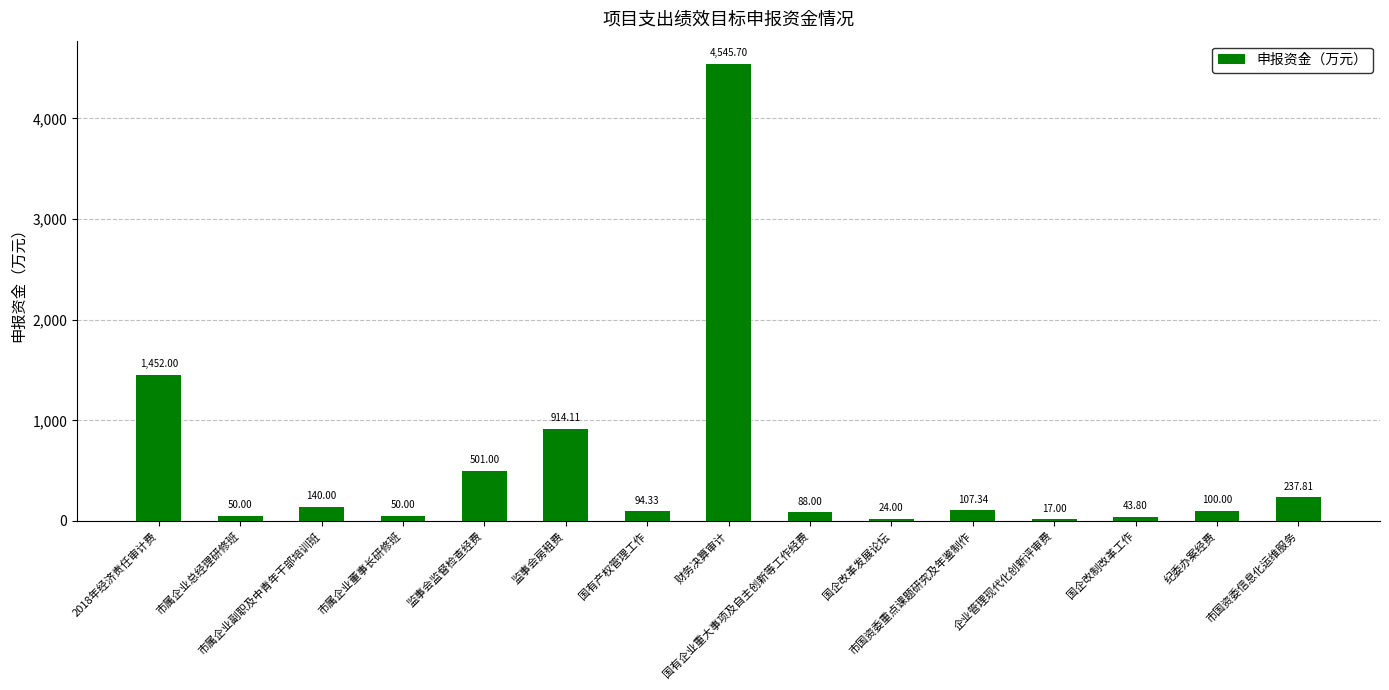

What is the maximum value shown in the chart?

4545.7